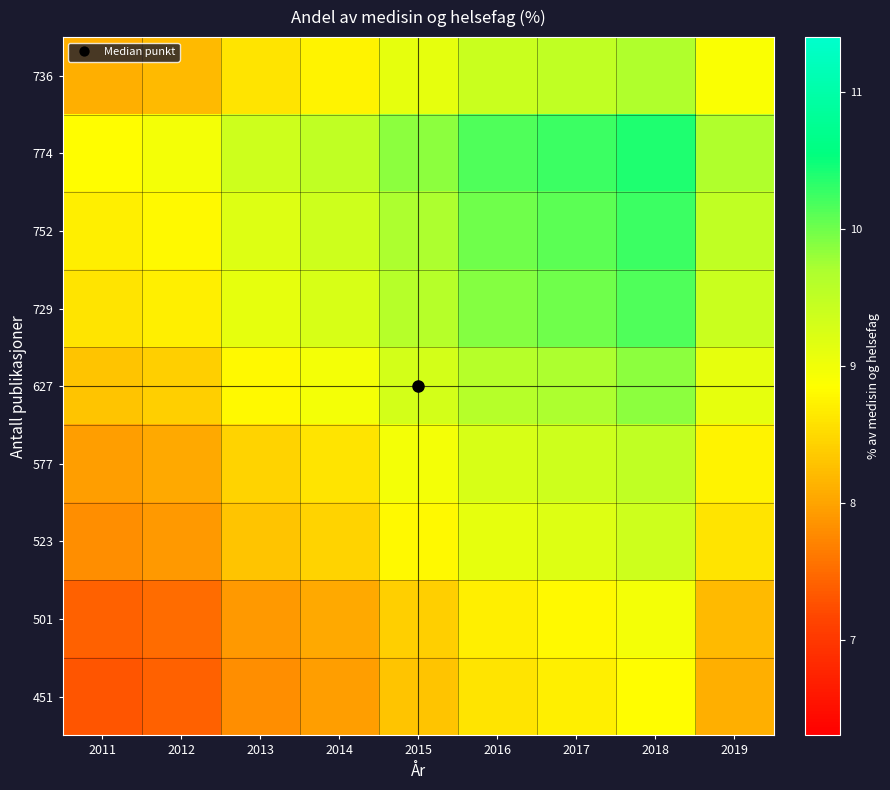

Which category has the highest value across all series?

2018